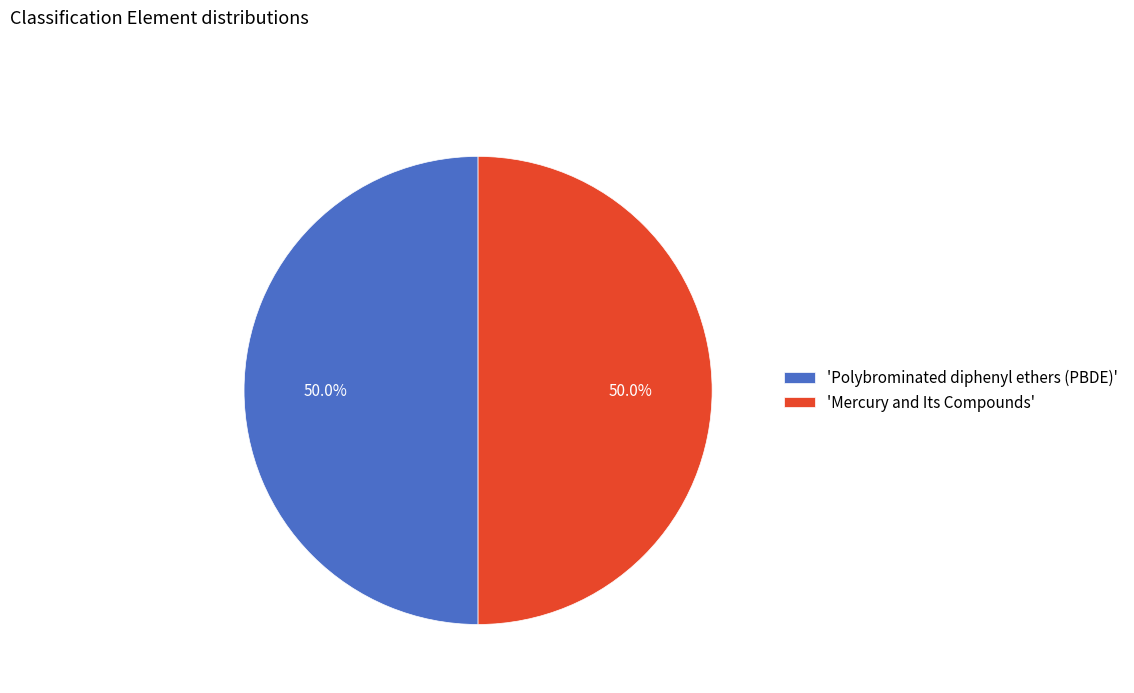

How much of the chart is everything except 'Mercury and Its Compounds'?

50.0%